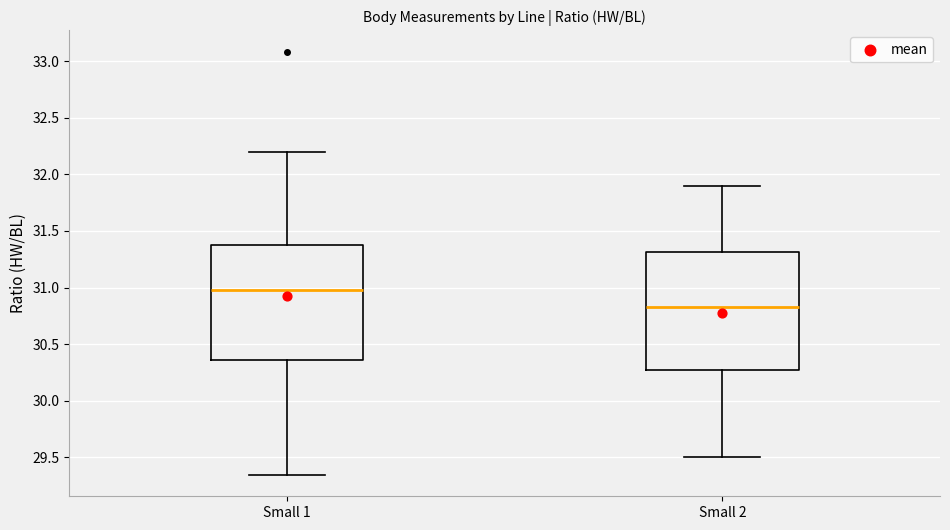

Reading left to right, read every box against the y-axis: the position of its median line, the range the box covers, and the ends of its whiskers. The values are not printed on the chart, so give them approximately, as read against the axis.

Small 1: median 31.00, box 30.35 to 31.40, whiskers 29.35 to 32.20
Small 2: median 30.85, box 30.30 to 31.30, whiskers 29.50 to 31.90